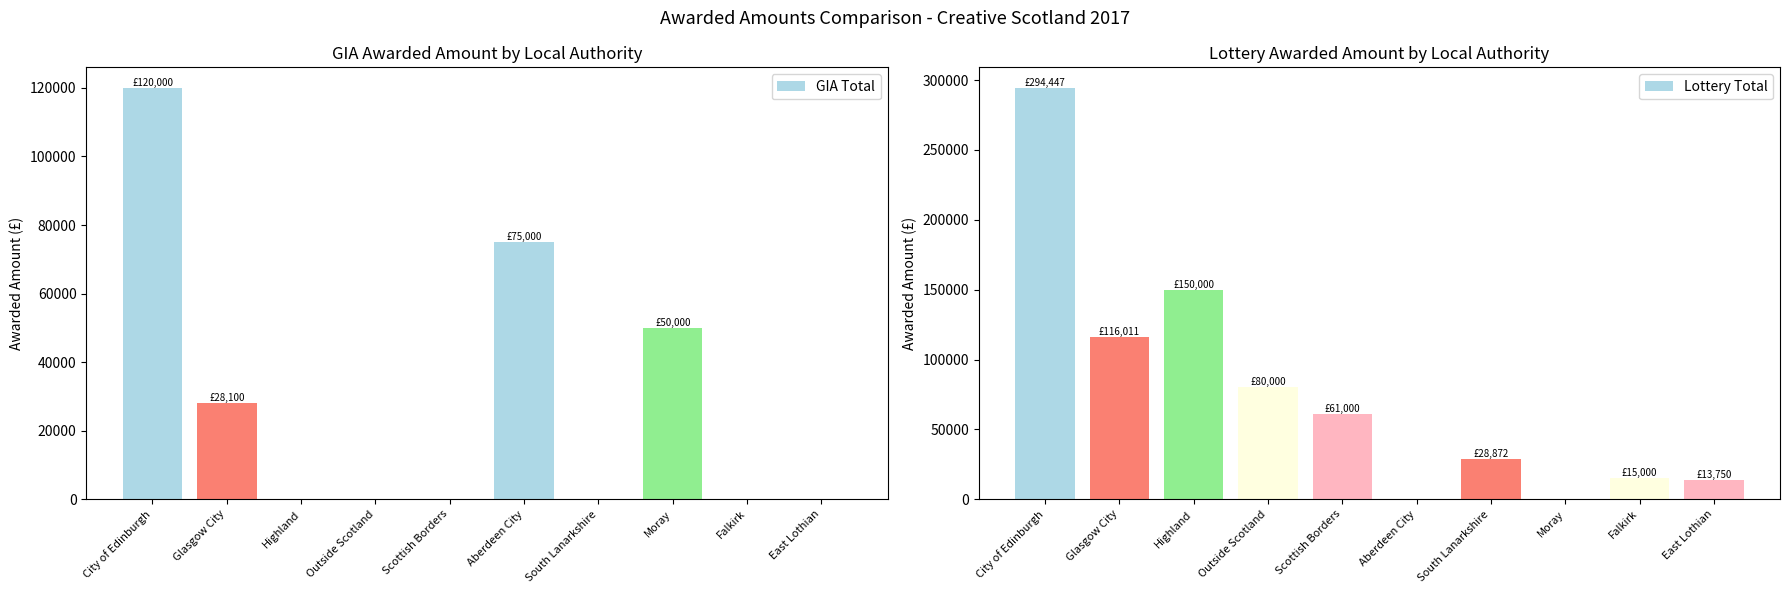

Where is GIA Total nearest to the value 60000?

Moray